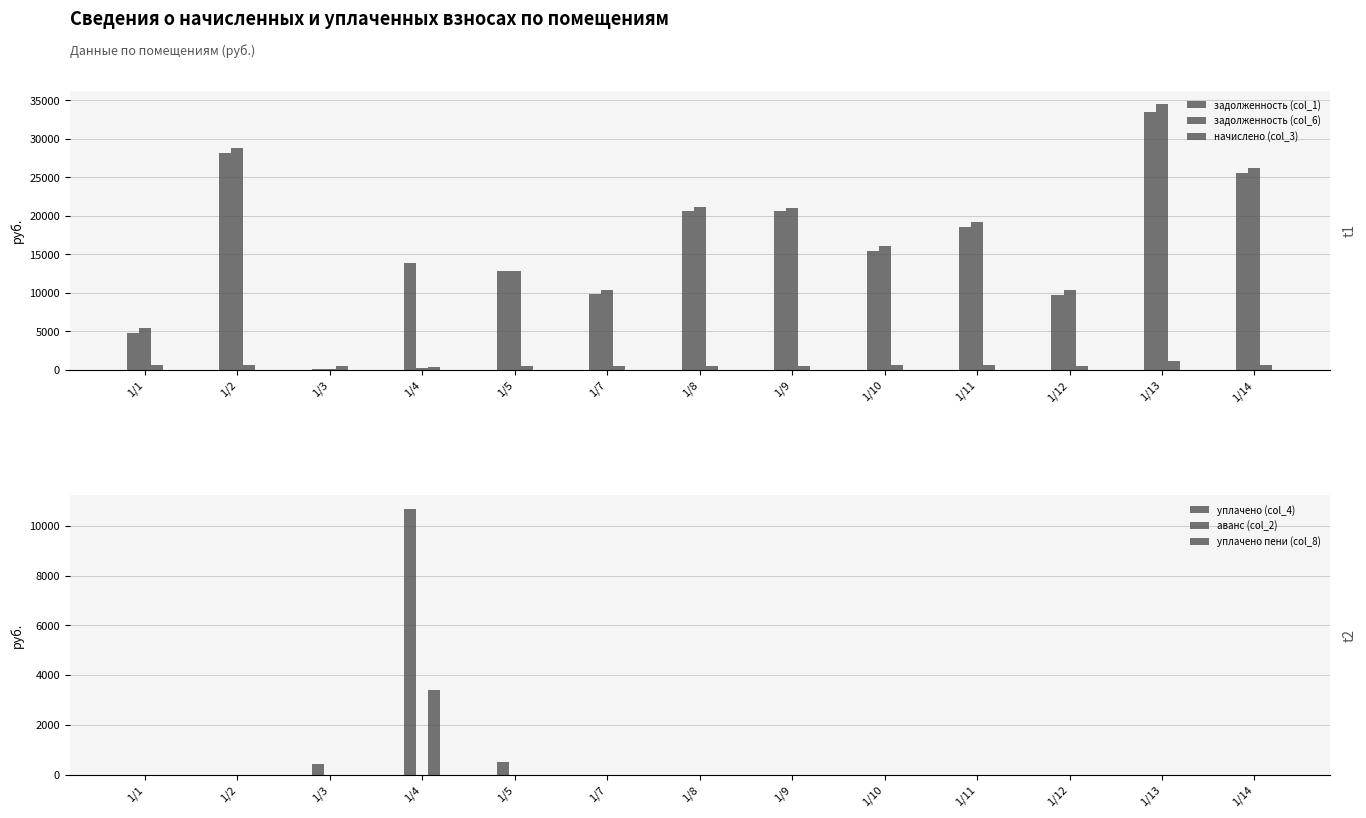

Which series changed the most between 1/3 and 1/14?

задолженность (col_6)